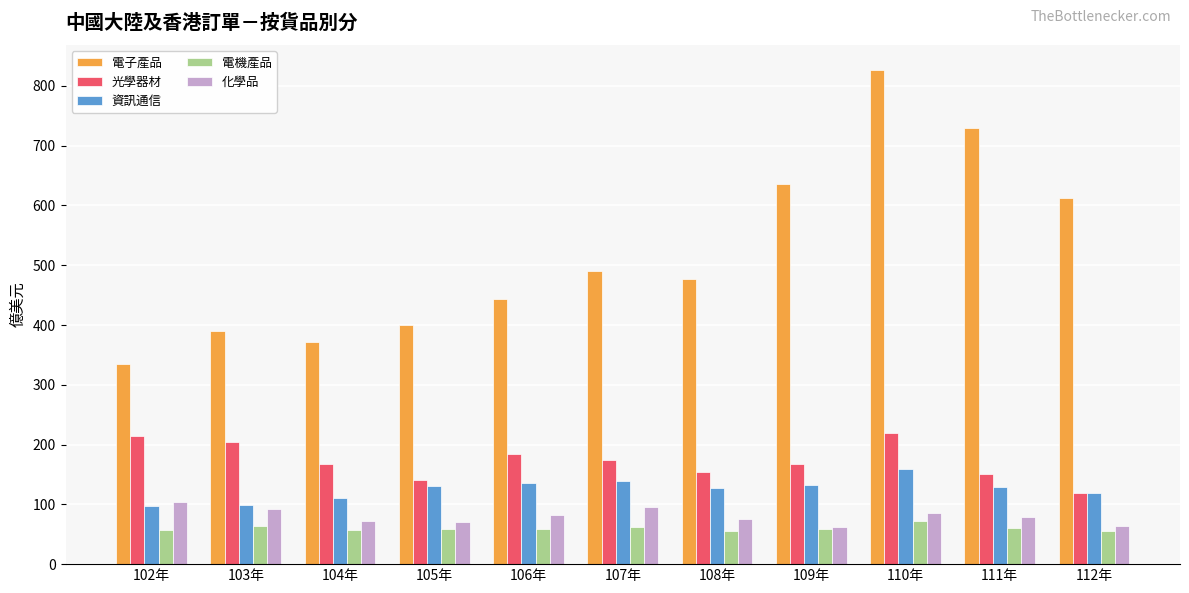

What is the difference between the 電子產品 values at 111年 and 104年?

357.6